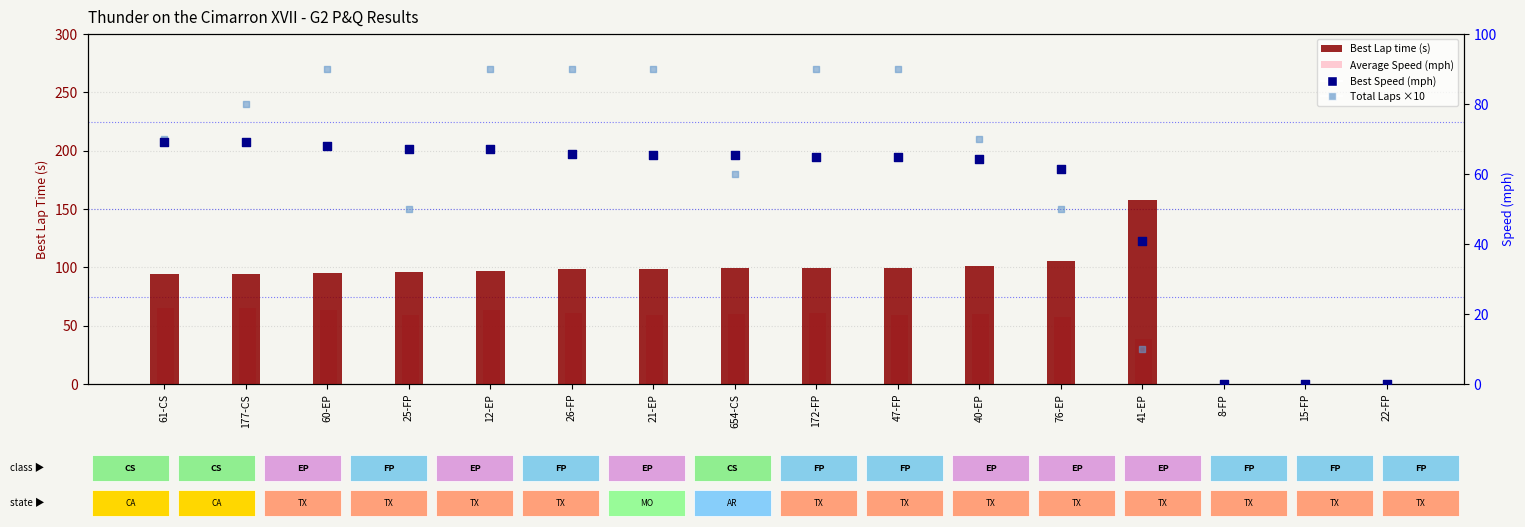

What is the total value across all series at 61-CS?

298.0